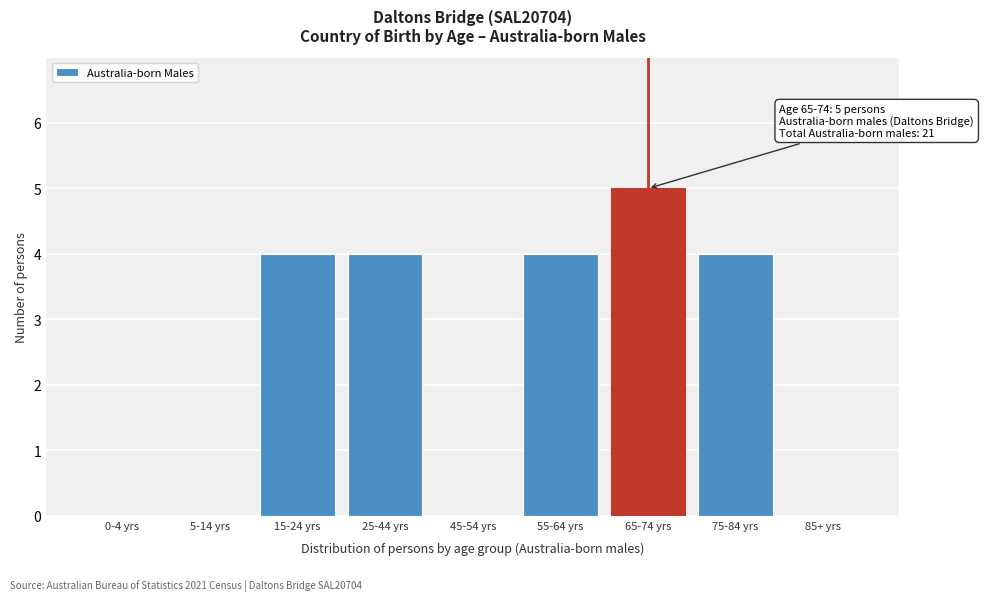

Reading right to left, transcribe all the data shown in this chart.

85+ yrs=0	75-84 yrs=4	65-74 yrs=5	55-64 yrs=4	45-54 yrs=0	25-44 yrs=4	15-24 yrs=4	5-14 yrs=0	0-4 yrs=0